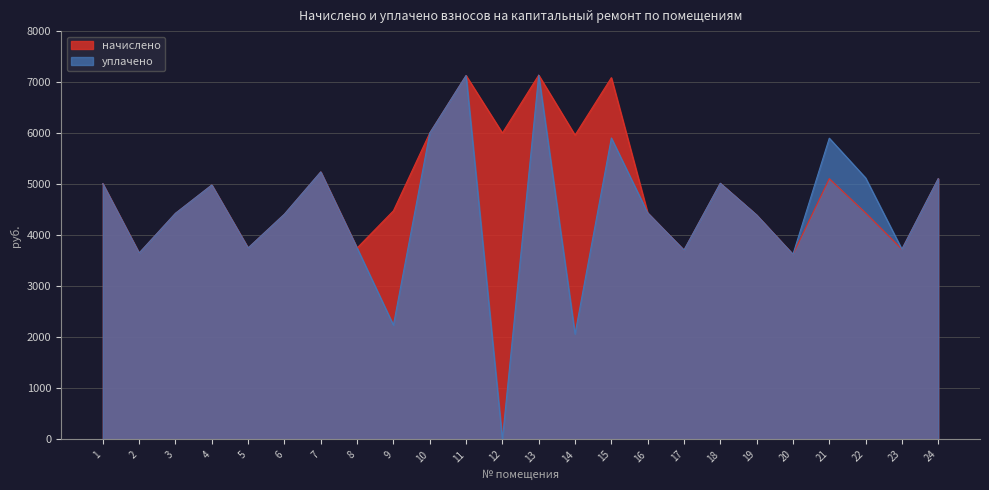

Is it true that начислено equals 6003.0 at 10?

True